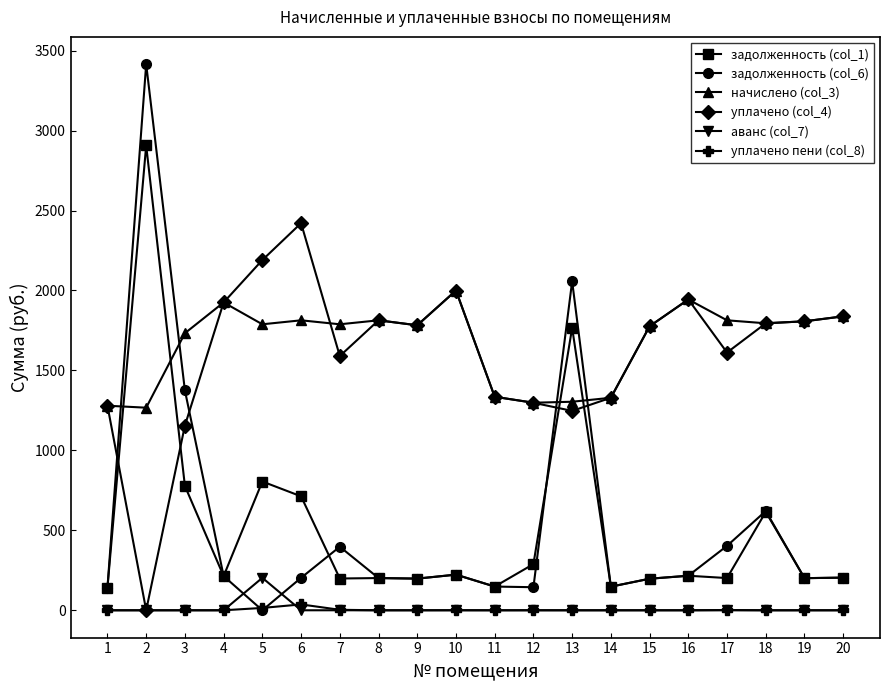

Which series has the largest range (max minus min)?

задолженность (col_6)